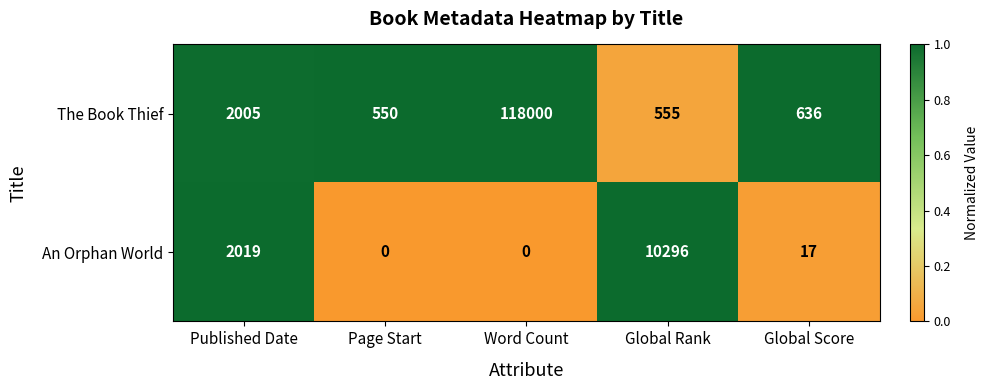

What is the highest value of the The Book Thief series?

118000